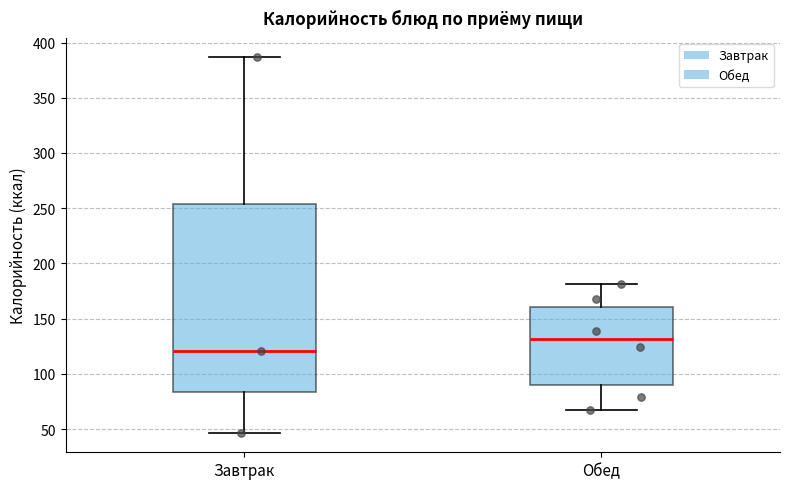

Where does the lower whisker of the box for Обед end on the y-axis? The values are not printed on the chart, so give them approximately, as read against the axis.

65